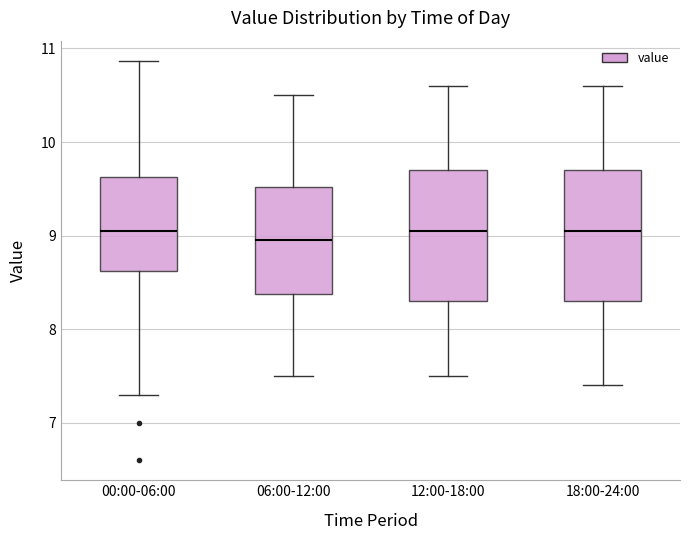

Where is the lower edge of the box for 00:00-06:00 on the y-axis? The values are not printed on the chart, so give them approximately, as read against the axis.

8.6